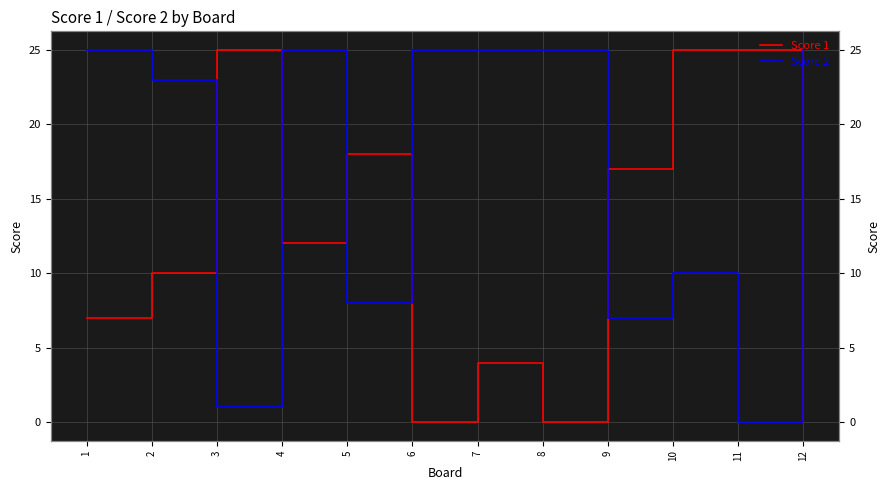

True or false: Score 2 and Score 1 intersect in this chart.

True